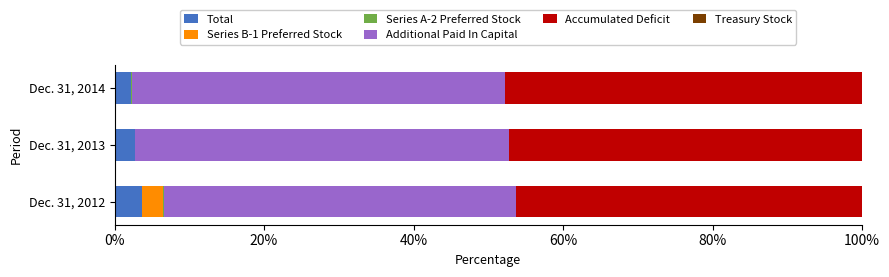

What is the difference between the maximum and minimum values in the Total series?

1.5